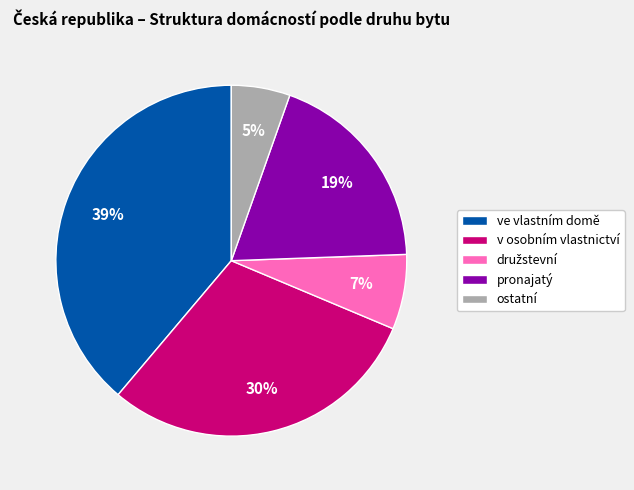

How many slices are in this pie chart?

5